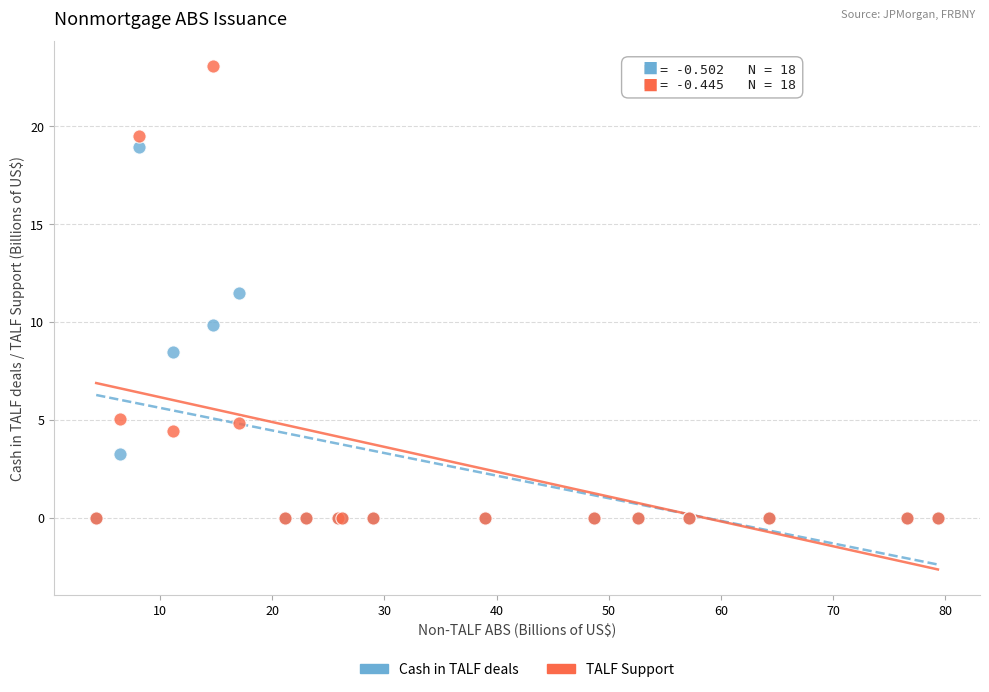

What are all the series names shown in the legend?

Cash in TALF deals, TALF Support